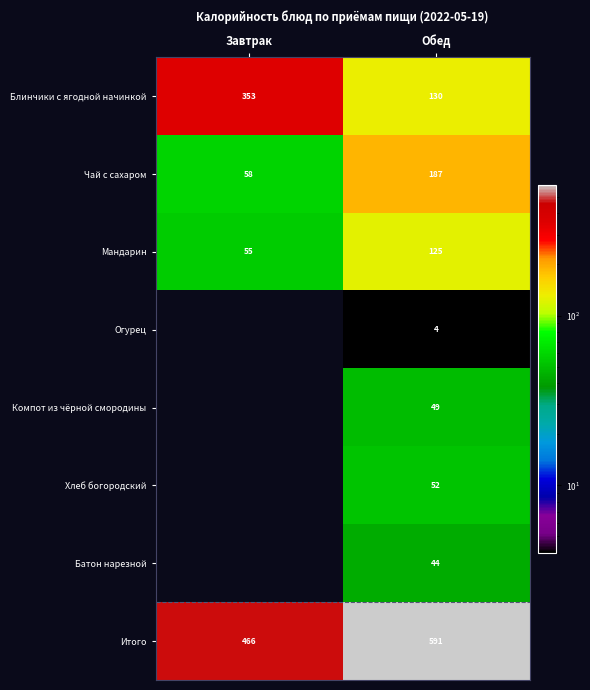

At which category is the sum across all series the highest?

Обед